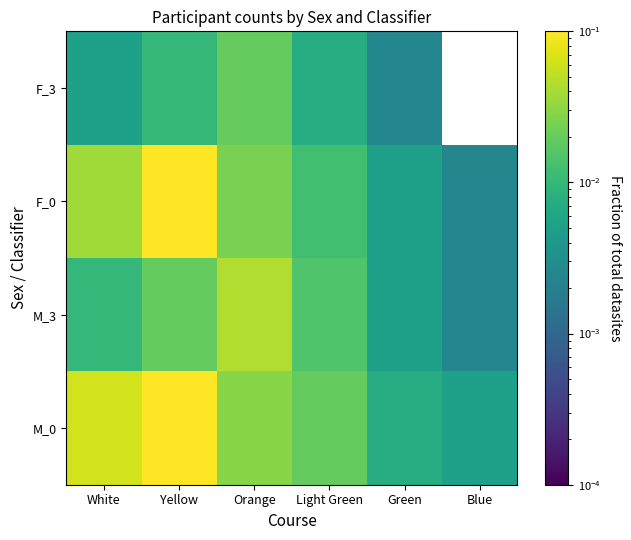

Which has a higher value, Yellow or Green?

Yellow